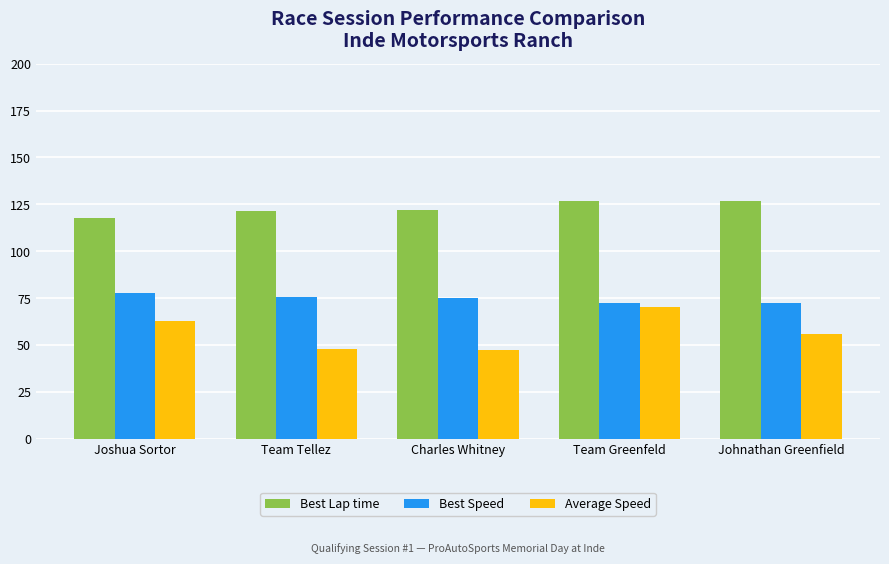

What is the approximate value of Best Lap time at Joshua Sortor?

117.9